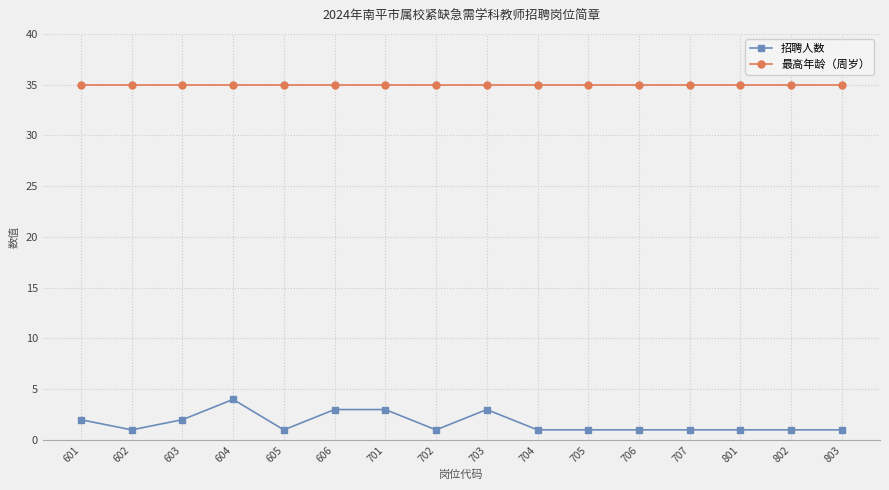

Reading left to right, transcribe all the data shown in this chart.

招聘人数: 2	1	2	4	1	3	3	1	3	1	1	1	1	1	1	1
最高年龄（周岁）: 35	35	35	35	35	35	35	35	35	35	35	35	35	35	35	35